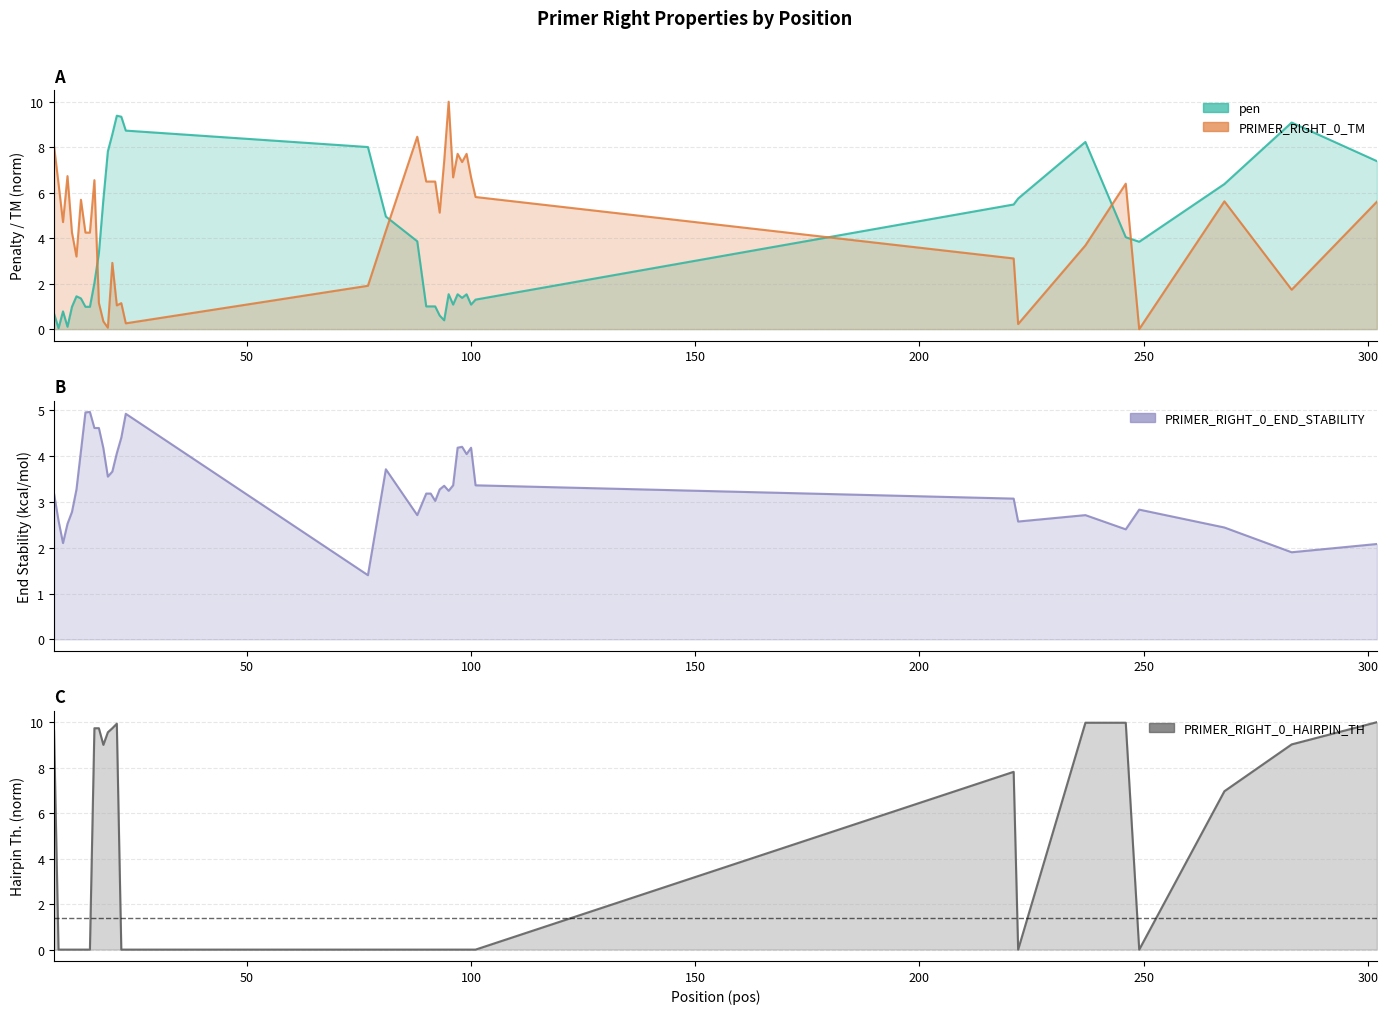

What is the maximum value shown in the chart?

10.0